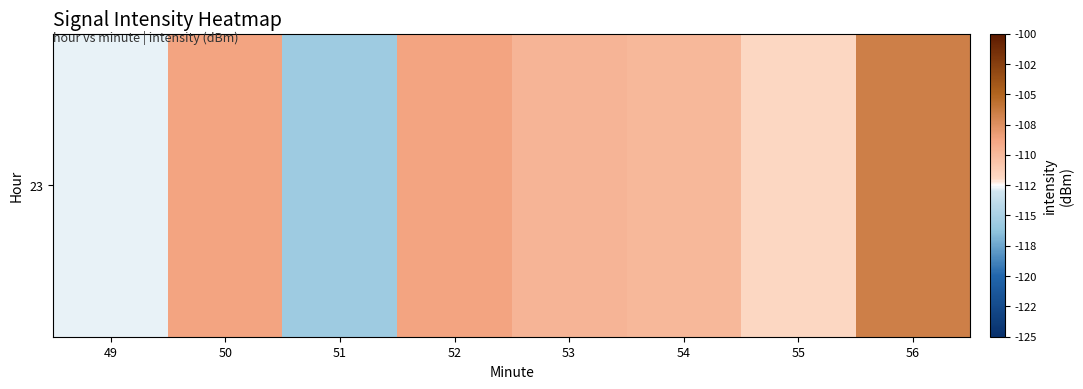

Which label corresponds to the smallest value in the chart?

51